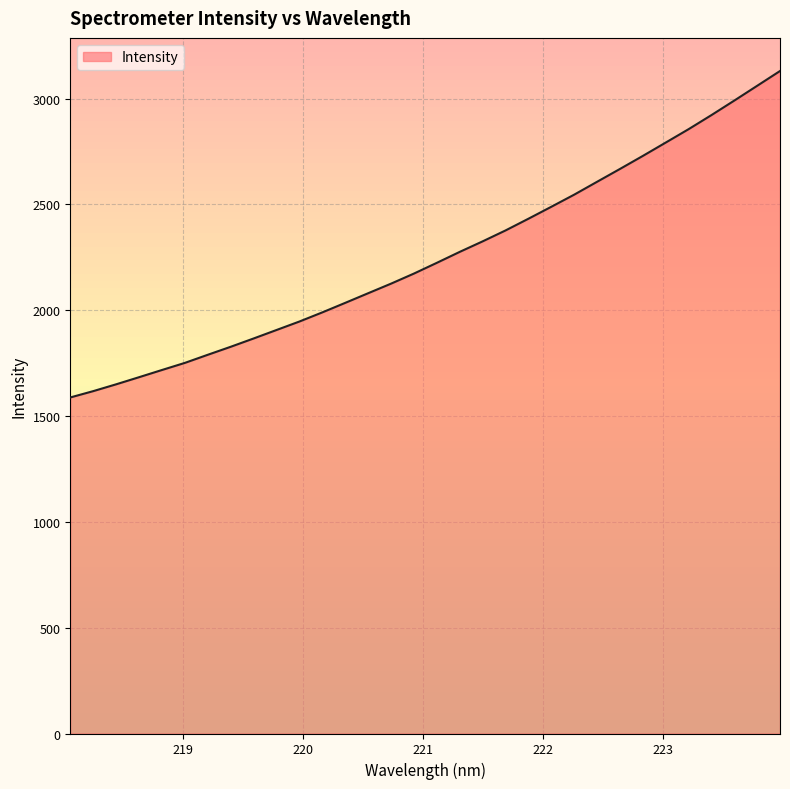

What is the difference between the maximum and minimum values?

1542.3